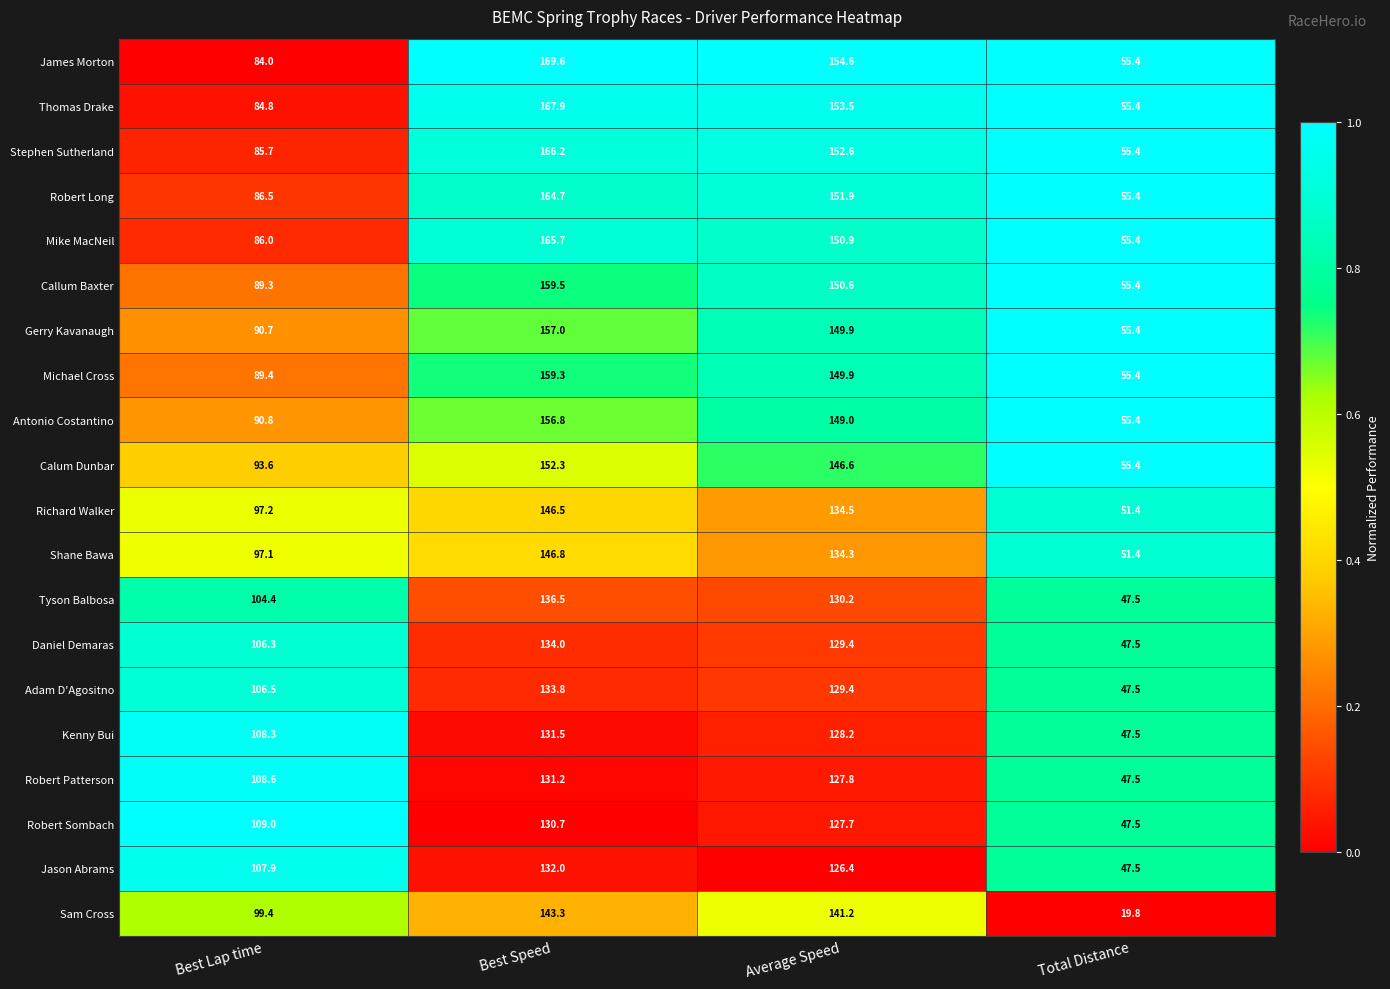

The Jason Abrams series shows 132.0 at Best Speed. True or false?

True